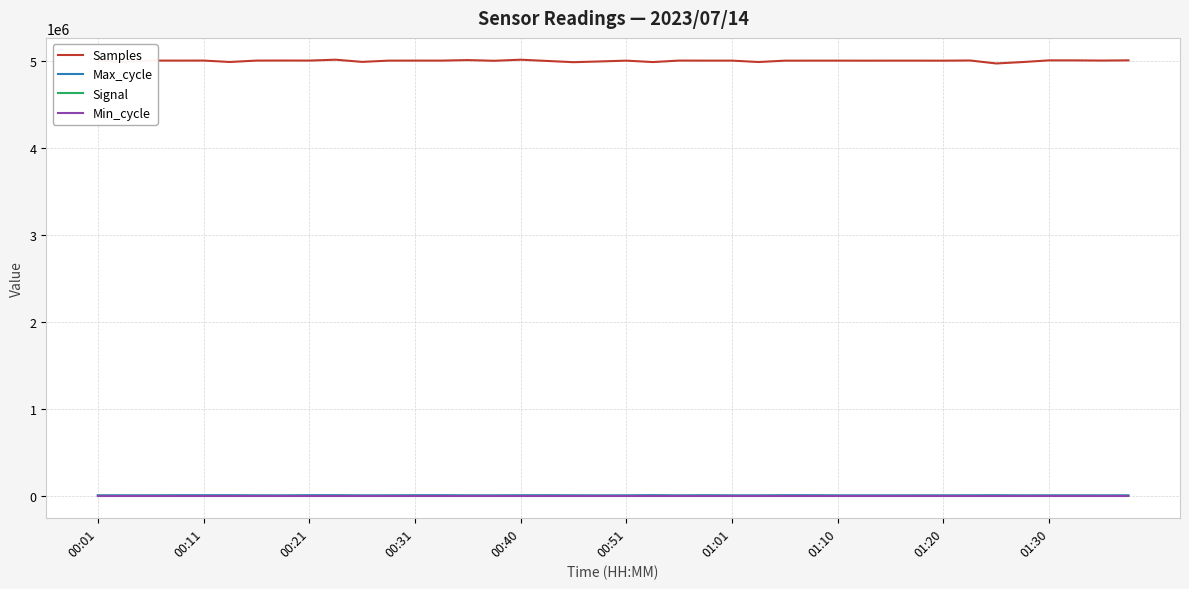

Which series has the largest range (max minus min)?

Samples